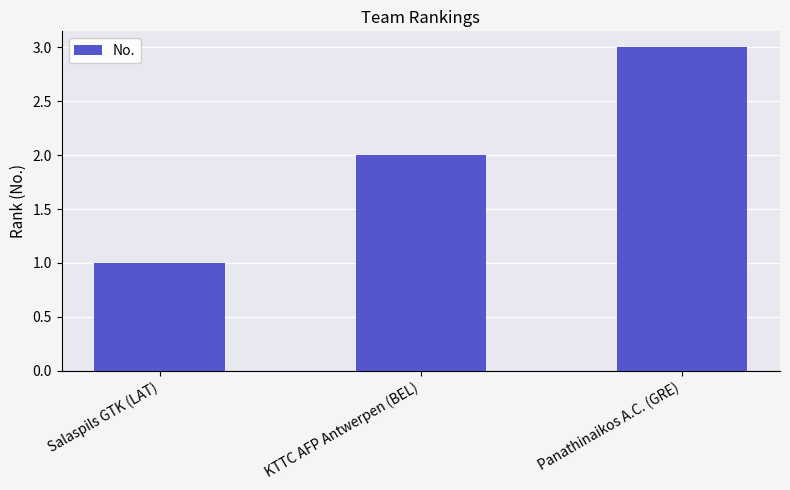

Rank the categories by value from lowest to highest.

Salaspils GTK (LAT), KTTC AFP Antwerpen (BEL), Panathinaikos A.C. (GRE)